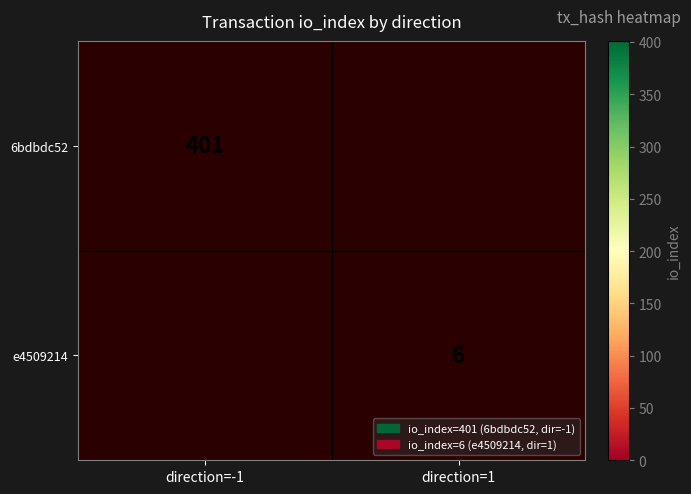

List the series in order of their overall mean, lowest first.

e4509214, 6bdbdc52